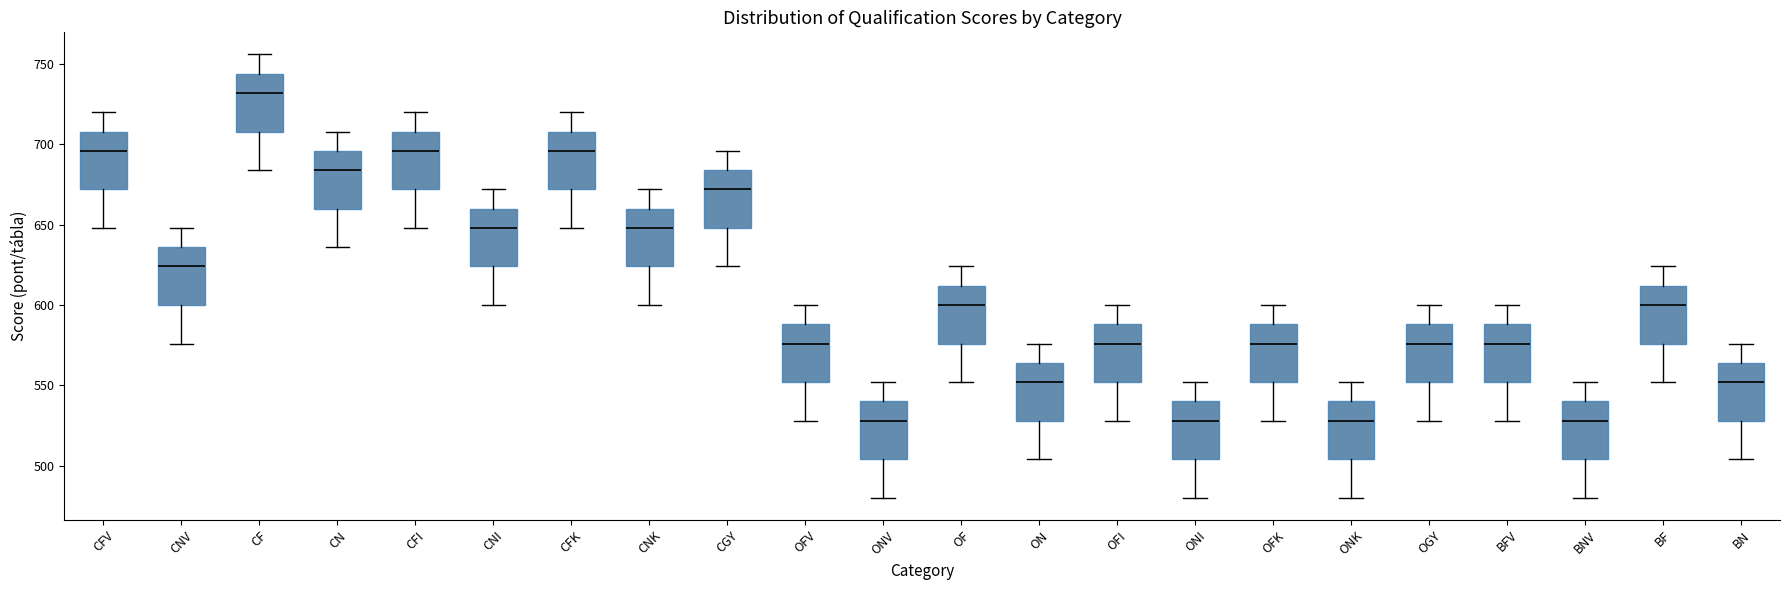

Reading left to right, read every box against the y-axis: the position of its median line, the range the box covers, and the ends of its whiskers. The values are not printed on the chart, so give them approximately, as read against the axis.

CFV: median 695, box 670 to 710, whiskers 650 to 720
CNV: median 625, box 600 to 635, whiskers 575 to 650
CF: median 730, box 710 to 745, whiskers 685 to 755
CN: median 685, box 660 to 695, whiskers 635 to 710
CFI: median 695, box 670 to 710, whiskers 650 to 720
CNI: median 650, box 625 to 660, whiskers 600 to 670
CFK: median 695, box 670 to 710, whiskers 650 to 720
CNK: median 650, box 625 to 660, whiskers 600 to 670
CGY: median 670, box 650 to 685, whiskers 625 to 695
OFV: median 575, box 550 to 590, whiskers 530 to 600
ONV: median 530, box 505 to 540, whiskers 480 to 550
OF: median 600, box 575 to 610, whiskers 550 to 625
ON: median 550, box 530 to 565, whiskers 505 to 575
OFI: median 575, box 550 to 590, whiskers 530 to 600
ONI: median 530, box 505 to 540, whiskers 480 to 550
OFK: median 575, box 550 to 590, whiskers 530 to 600
ONK: median 530, box 505 to 540, whiskers 480 to 550
OGY: median 575, box 550 to 590, whiskers 530 to 600
BFV: median 575, box 550 to 590, whiskers 530 to 600
BNV: median 530, box 505 to 540, whiskers 480 to 550
BF: median 600, box 575 to 610, whiskers 550 to 625
BN: median 550, box 530 to 565, whiskers 505 to 575